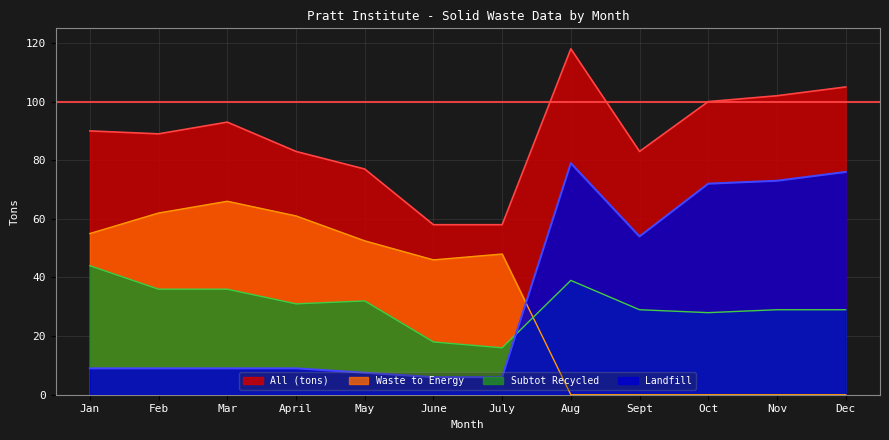

How many lines are shown in the chart?

4